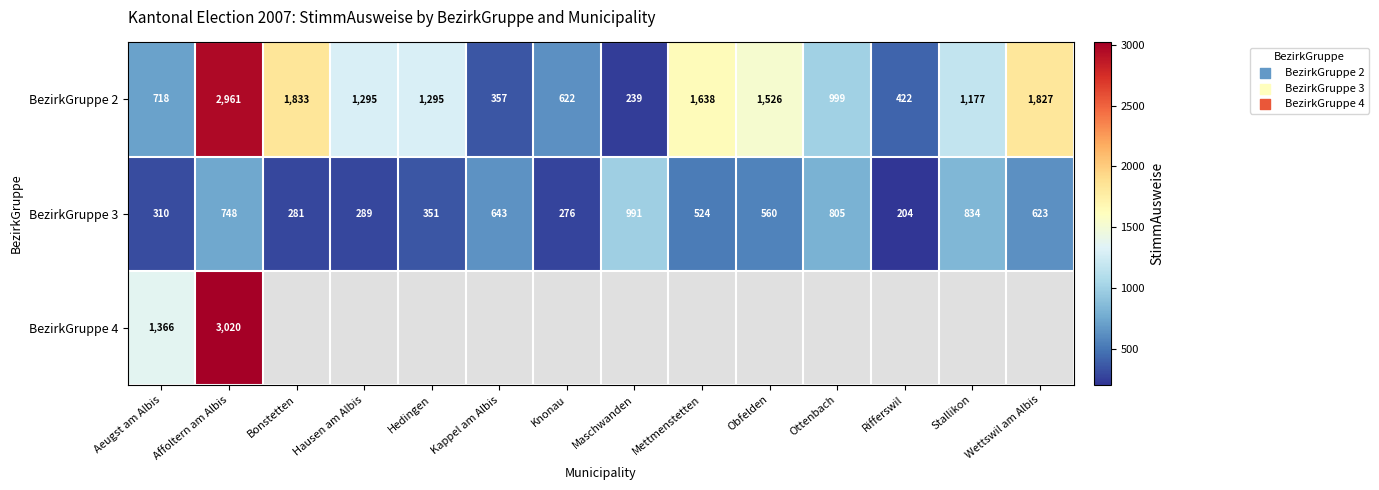

Where does the BezirkGruppe 3 series first go above 560?

Affoltern am Albis